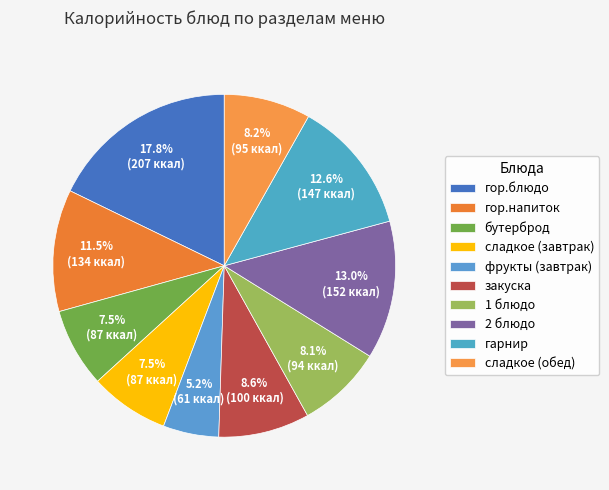

What is the smallest slice in the pie chart?

фрукты (завтрак)